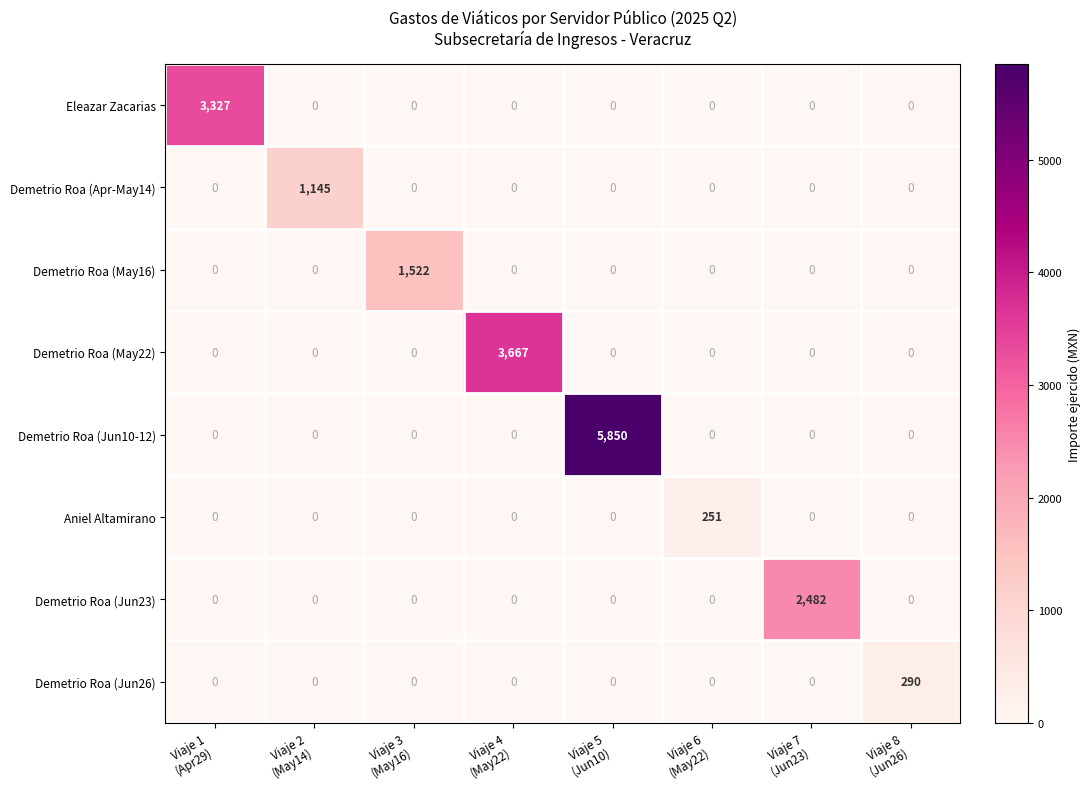

What is the maximum value shown in the chart?

5850